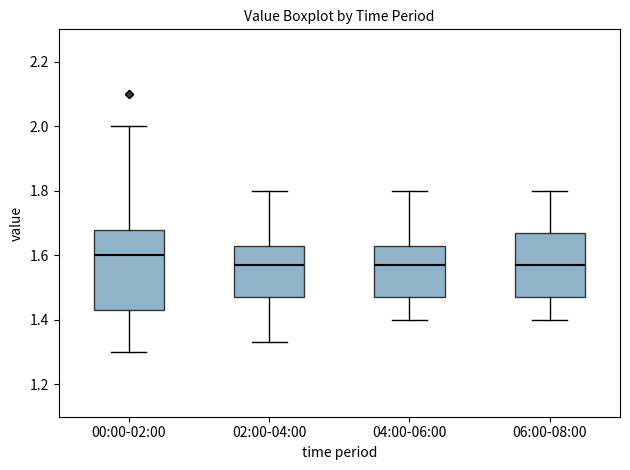

Reading left to right, transcribe this box plot: for each box, give where its median line is, the range the box spans, and where its two whiskers end, as read against the y-axis. The values are not printed on the chart, so give them approximately, as read against the axis.

00:00-02:00: median 1.60, box 1.44 to 1.68, whiskers 1.30 to 2.00
02:00-04:00: median 1.58, box 1.48 to 1.64, whiskers 1.34 to 1.80
04:00-06:00: median 1.58, box 1.48 to 1.64, whiskers 1.40 to 1.80
06:00-08:00: median 1.58, box 1.48 to 1.68, whiskers 1.40 to 1.80